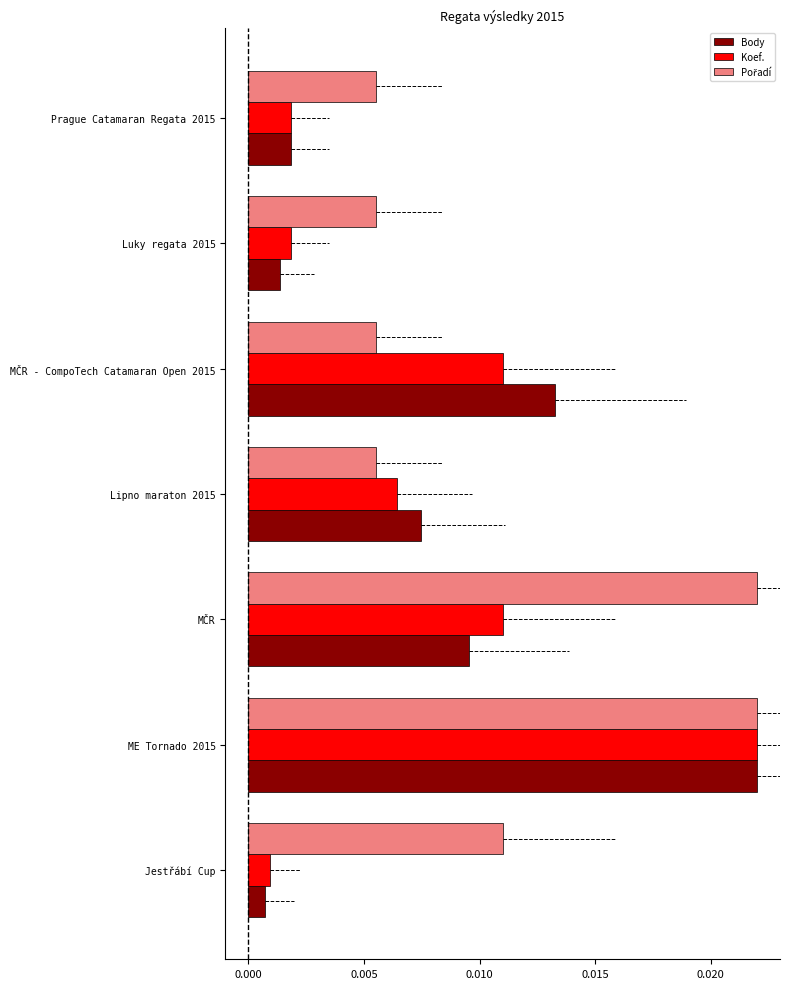

Which series changed the most between MČR and ME Tornado 2015?

Body